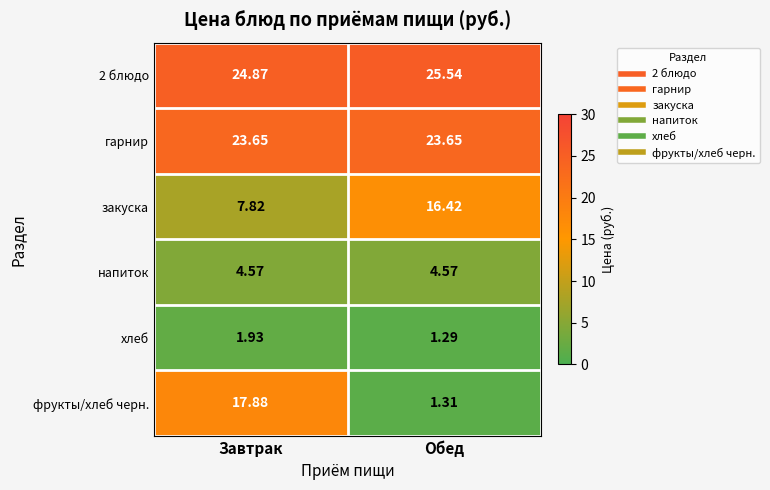

List the labels in order of фрукты/хлеб черн. value, largest first.

Завтрак, Обед